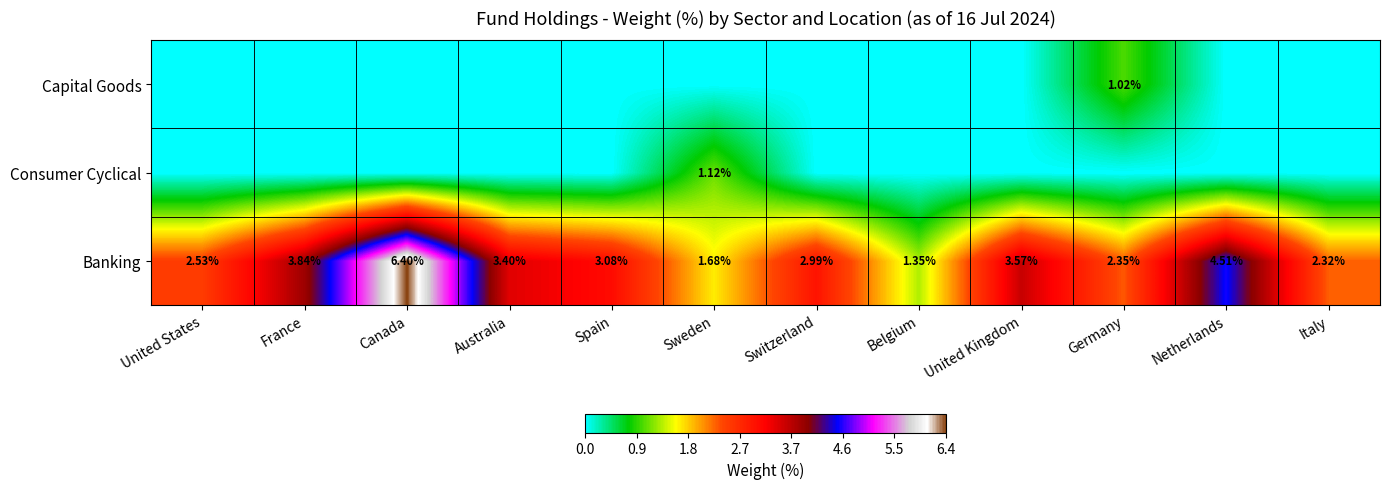

At which label does Banking reach its peak?

Canada